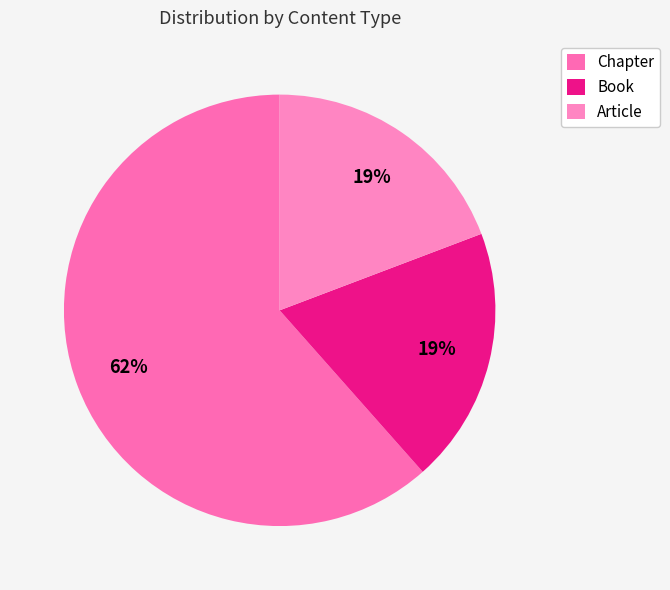

Which category has the biggest portion of the pie?

Chapter